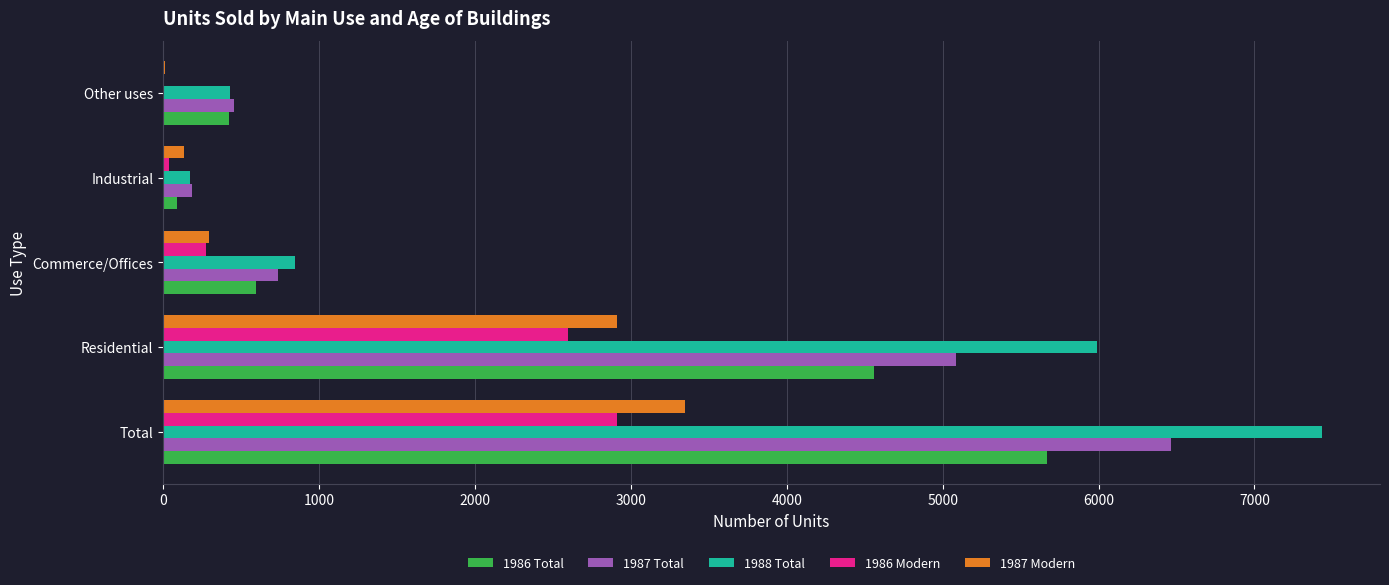

At which label does 1988 Total reach its peak?

Total